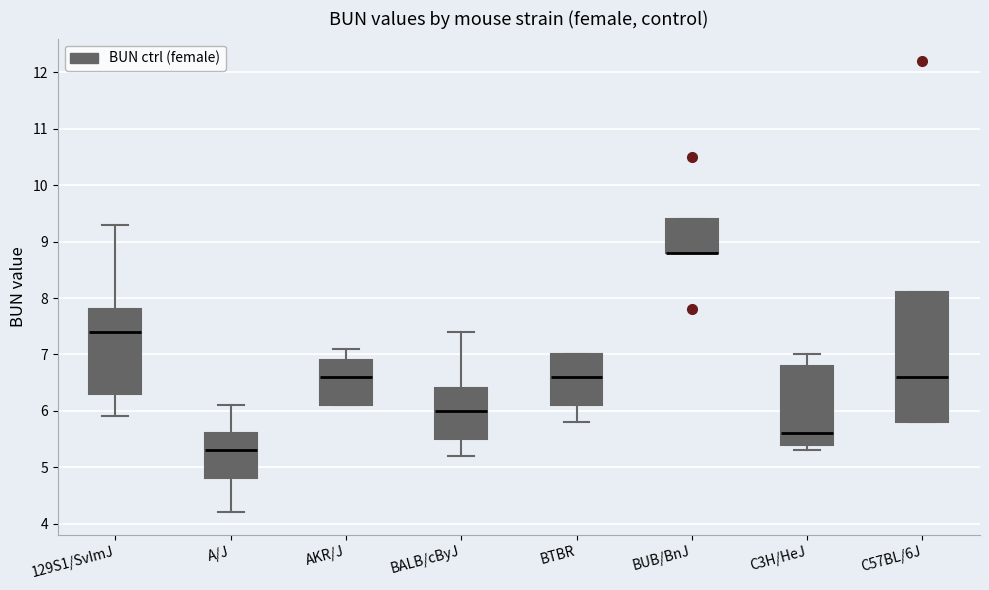

Where is the upper edge of the box for BTBR on the y-axis? The values are not printed on the chart, so give them approximately, as read against the axis.

7.0